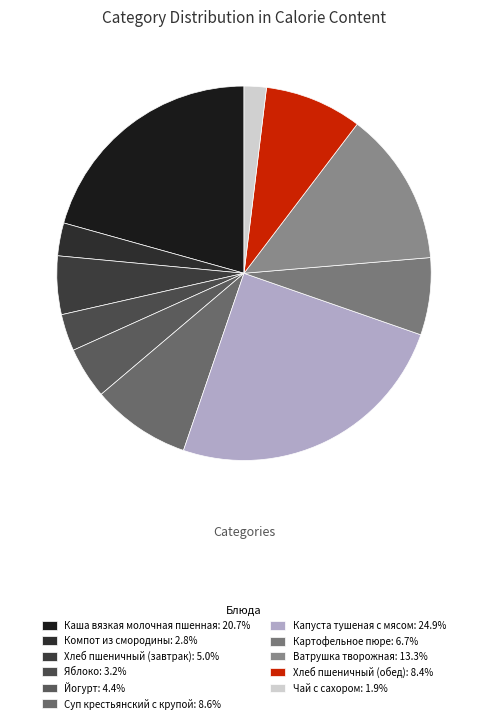

To the nearest percent, what portion does Компот из смородины represent?

3%